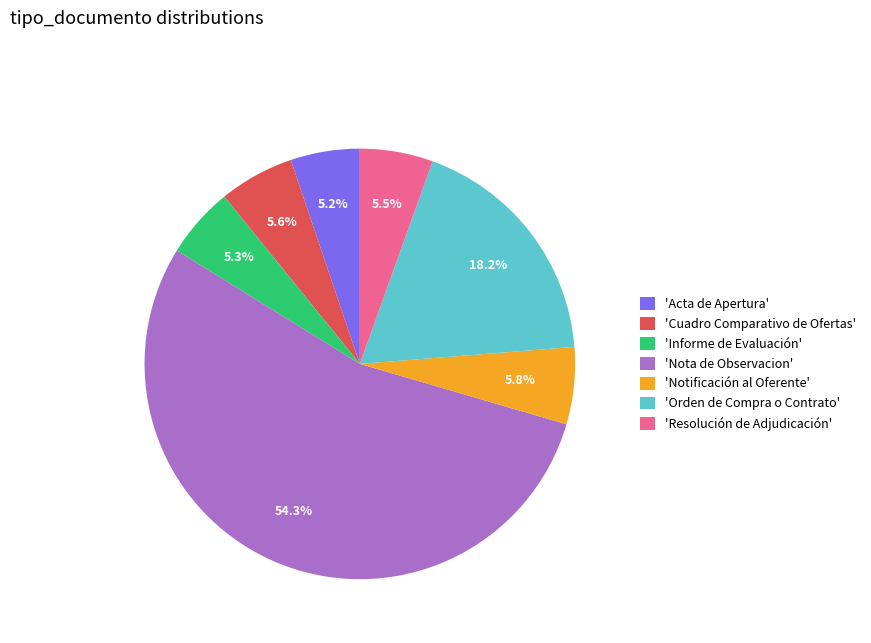

Does any single category account for the majority?

Yes